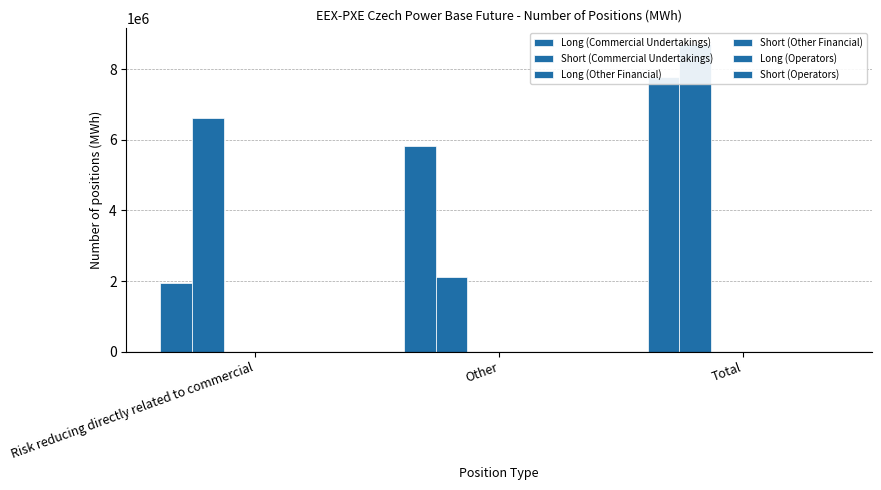

What is the spread (max minus min) of values at Total?

8717262